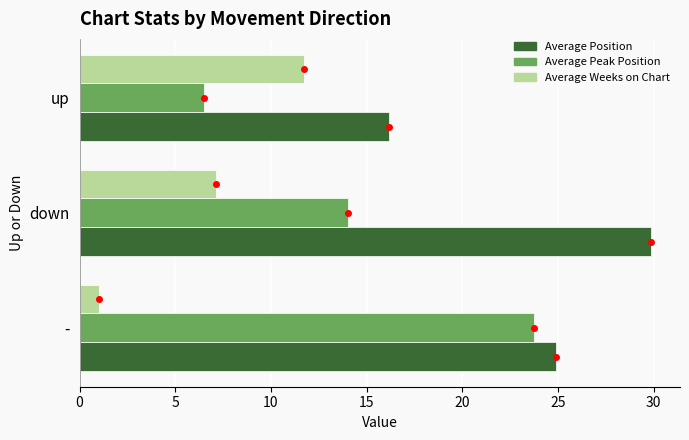

Rank the series by their average value, from highest to lowest.

Average Position, Average Peak Position, Average Weeks on Chart